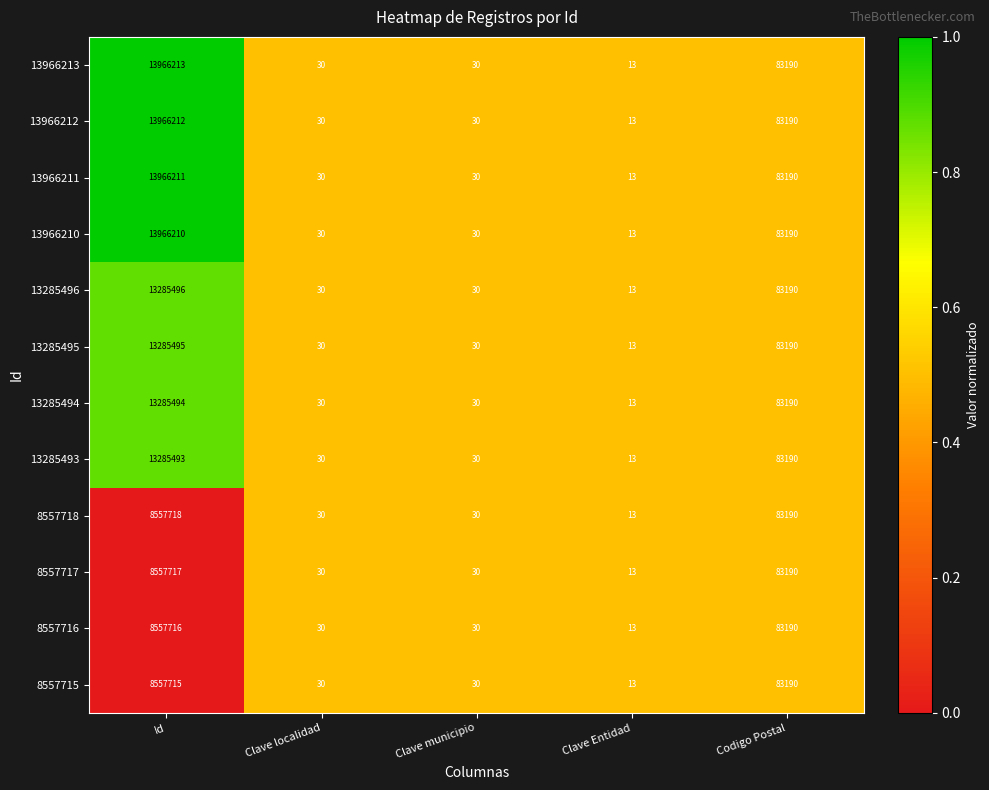

Between Id and Clave localidad, which series saw the biggest shift?

13966213